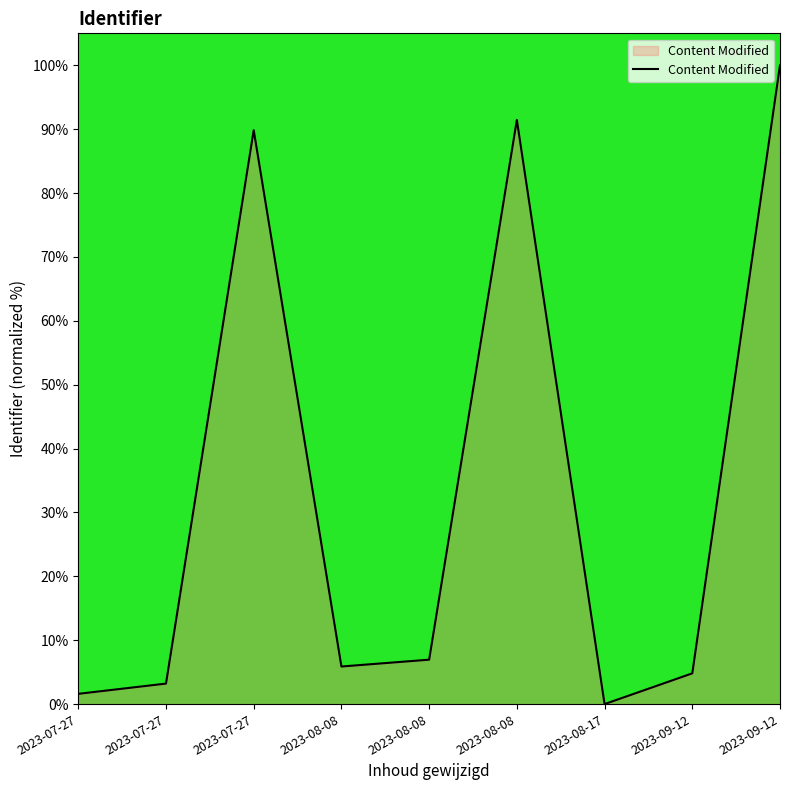

List the labels in order of value, smallest first.

2023-08-17, 2023-07-27, 2023-07-27, 2023-09-12, 2023-08-08, 2023-08-08, 2023-07-27, 2023-08-08, 2023-09-12